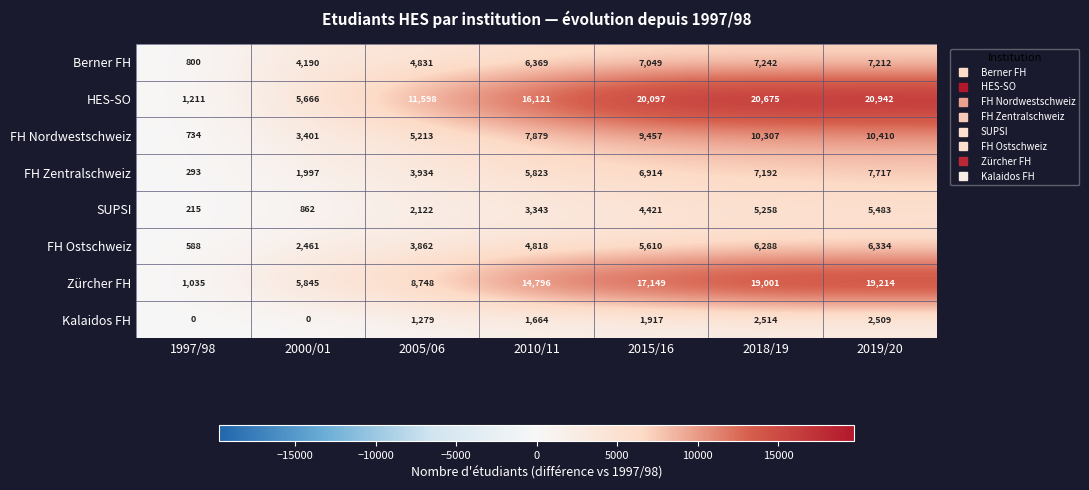

What is the sum of the Berner FH values at 1997/98 and 2018/19?

8042